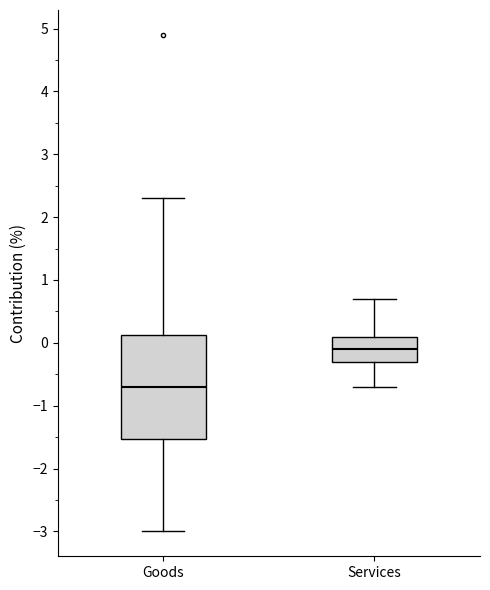

Which box is the tallest, from its lower edge to its upper edge?

Goods